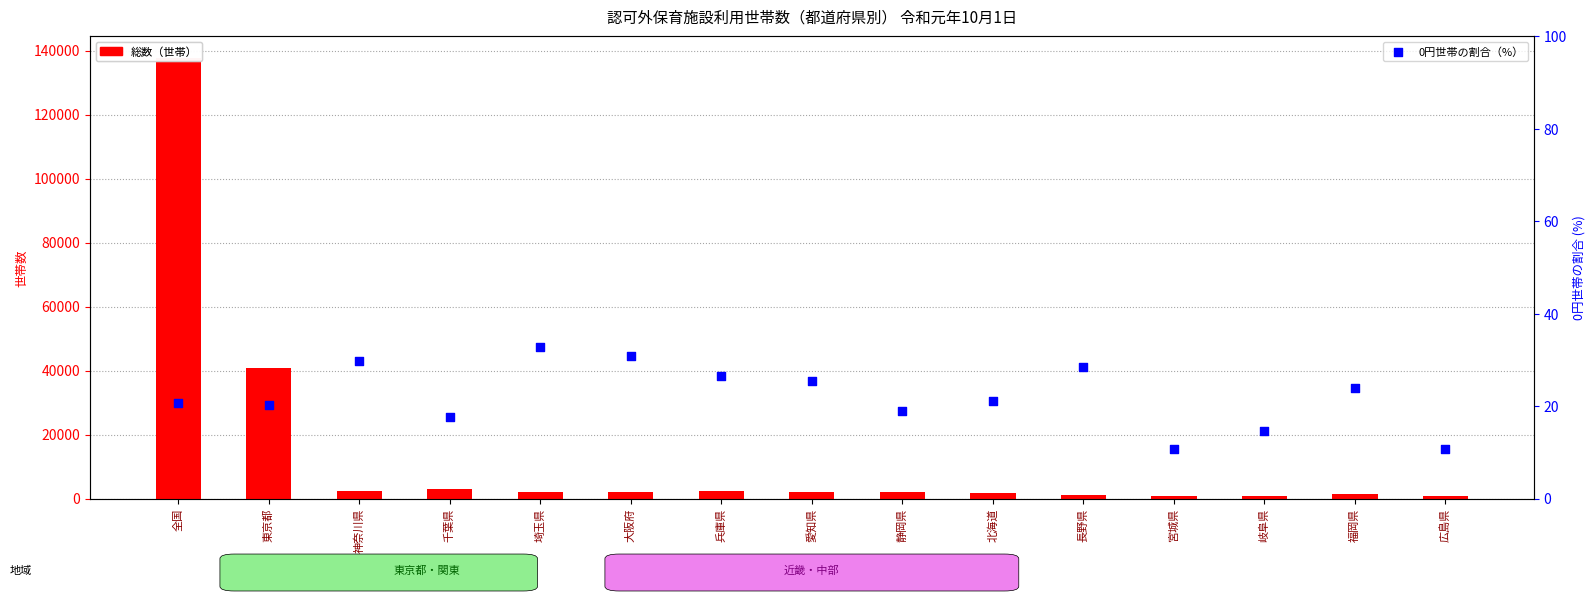

Is the value of 総数（世帯） at 長野県 greater than the value of 0円の割合（%） at 神奈川県?

Yes